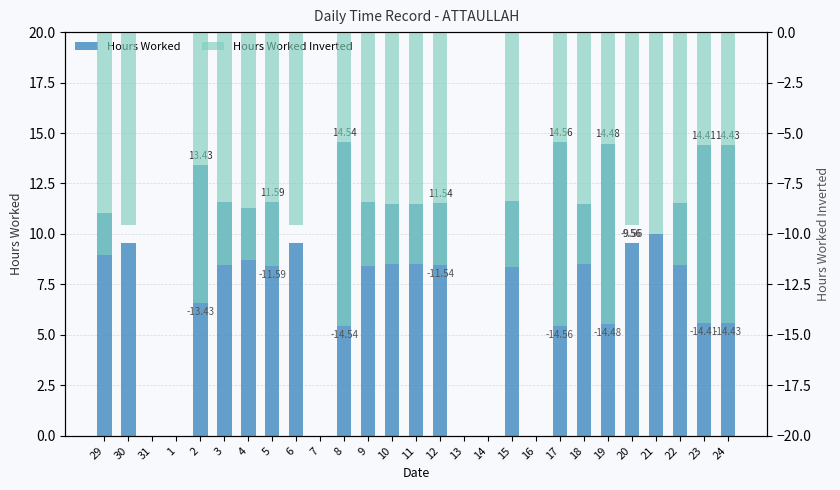

Reading left to right, what are all the values shown in this chart?

Hours Worked: 11.1	9.6	0.0	0.0	13.4	11.6	11.3	11.6	9.6	0.0	14.5	11.6	11.5	11.5	11.5	0.0	0.0	11.6	0.0	14.6	11.5	14.5	9.6	10.0	11.5	14.4	14.4
Hours Worked Inverted: -11.1	-9.6	0.0	0.0	-13.4	-11.6	-11.3	-11.6	-9.6	0.0	-14.5	-11.6	-11.5	-11.5	-11.5	0.0	0.0	-11.6	0.0	-14.6	-11.5	-14.5	-9.6	-10.0	-11.5	-14.4	-14.4